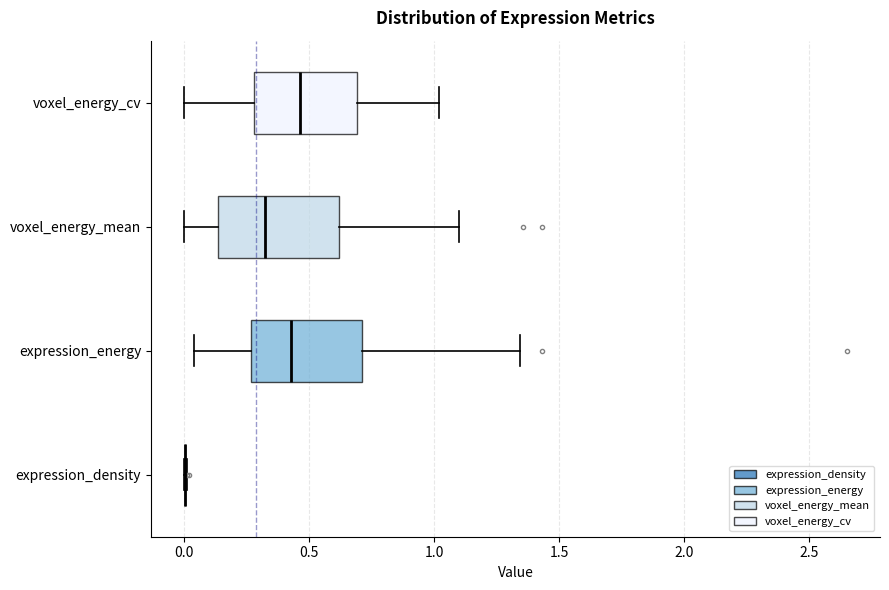

Where does the right whisker of the box for voxel_energy_mean end on the x-axis? The values are not printed on the chart, so give them approximately, as read against the axis.

1.10